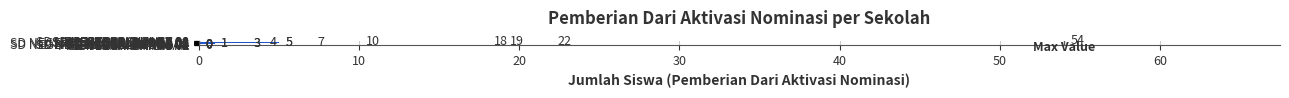

What is the greatest value displayed?

54